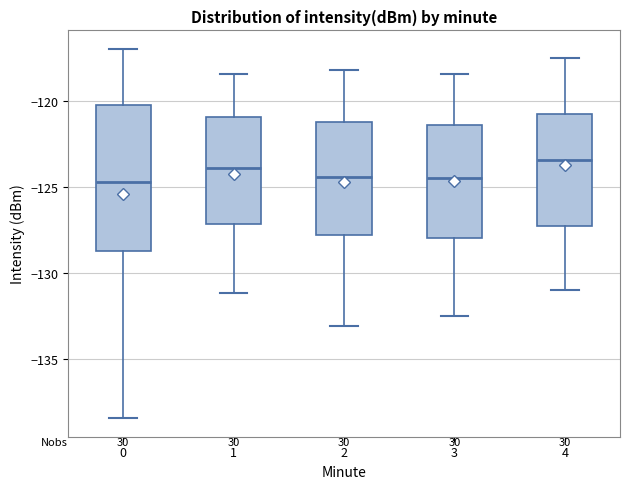

Reading left to right, transcribe this box plot: for each box, give where its median line is, the range the box spans, and where its two whiskers end, as read against the y-axis. The values are not printed on the chart, so give them approximately, as read against the axis.

0: median -124.5, box -128.5 to -120.0, whiskers -138.5 to -117.0
1: median -124.0, box -127.0 to -121.0, whiskers -131.0 to -118.5
2: median -124.5, box -128.0 to -121.0, whiskers -133.0 to -118.0
3: median -124.5, box -128.0 to -121.5, whiskers -132.5 to -118.5
4: median -123.5, box -127.0 to -120.5, whiskers -131.0 to -117.5